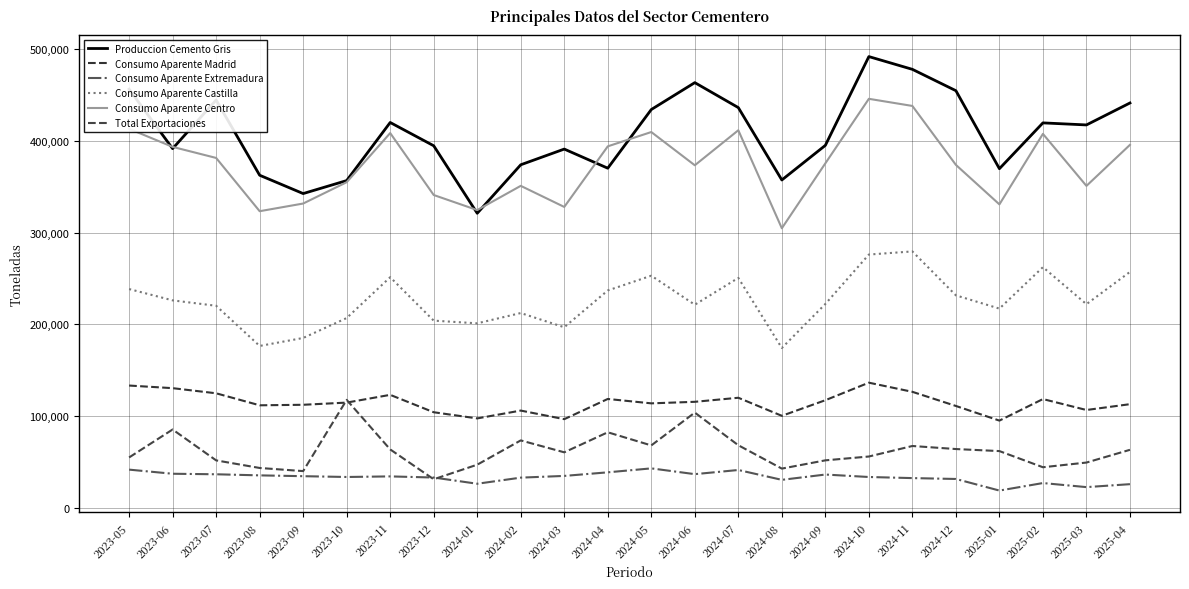

How many lines are shown in the chart?

6